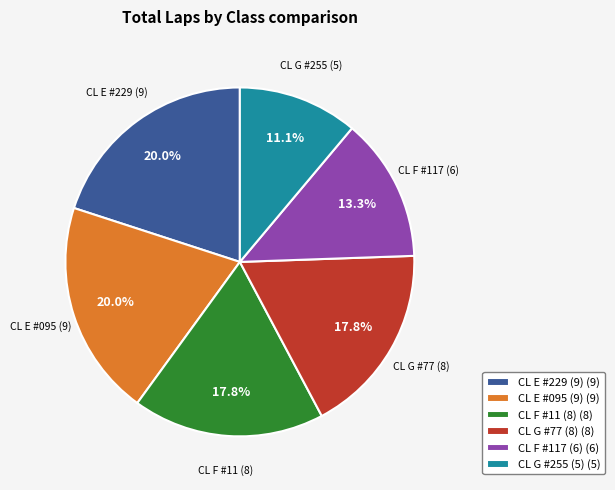

What percentage do CL E #095 (9) (9) and CL F #11 (8) (8) together represent?

37.8%